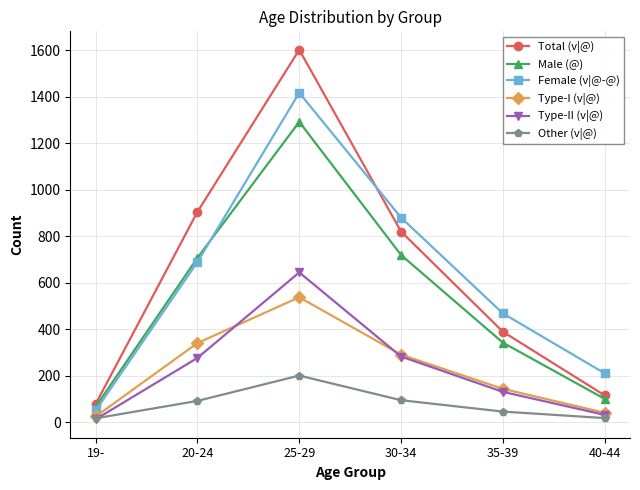

What is the difference between the highest and lowest values at 20-24?

814